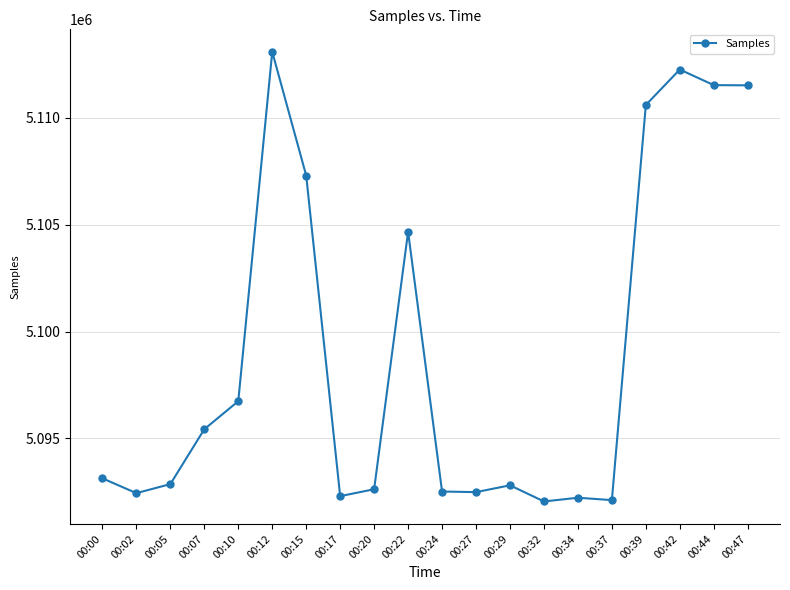

True or false: the data has more than 1 interior local peaks.

True